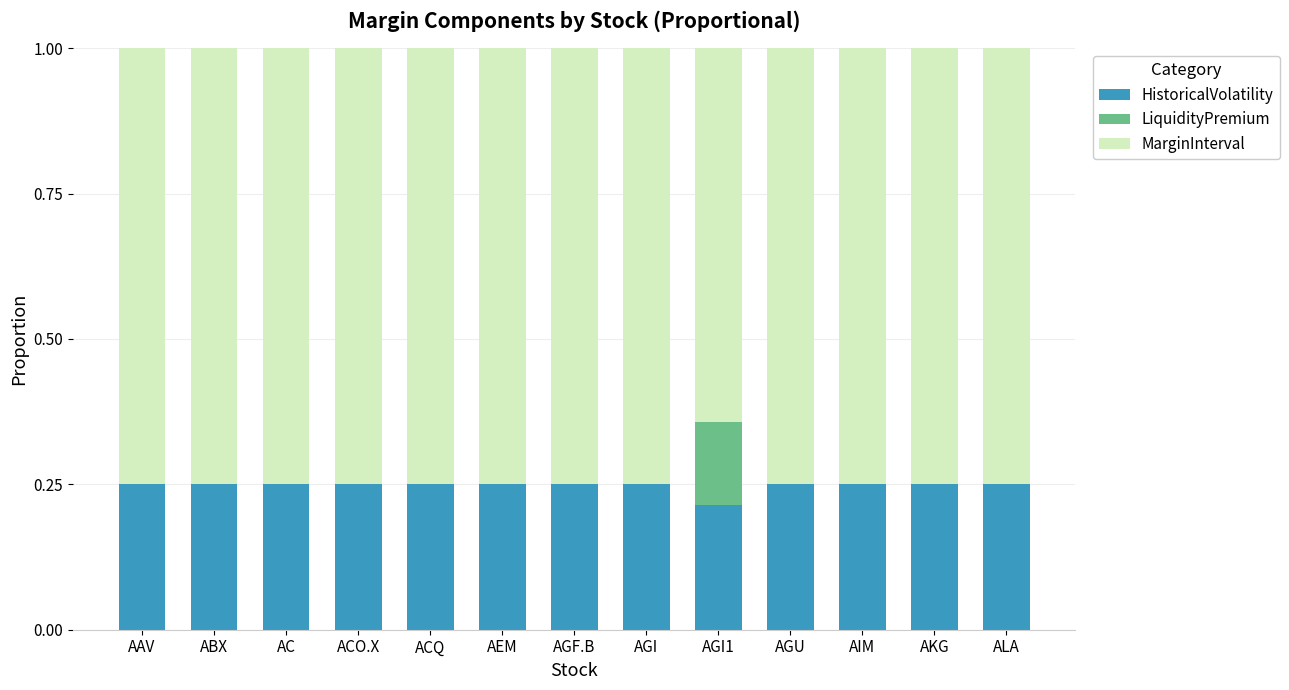

What is the sum of the HistoricalVolatility values at ABX and AEM?

0.5